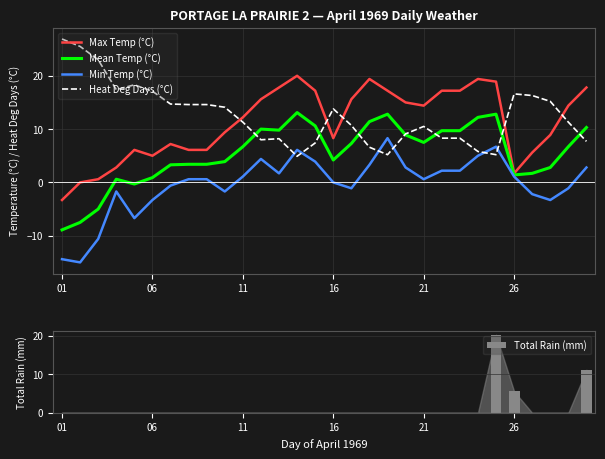

How many groups of bars are there?

30